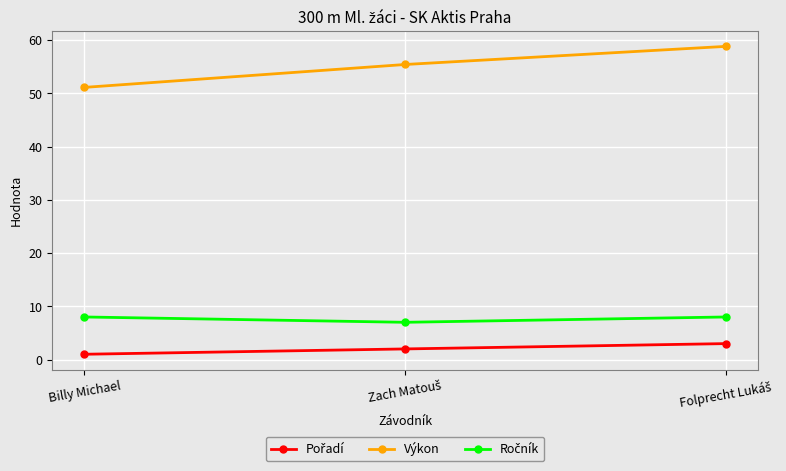

How many values in the Výkon series exceed 55?

2